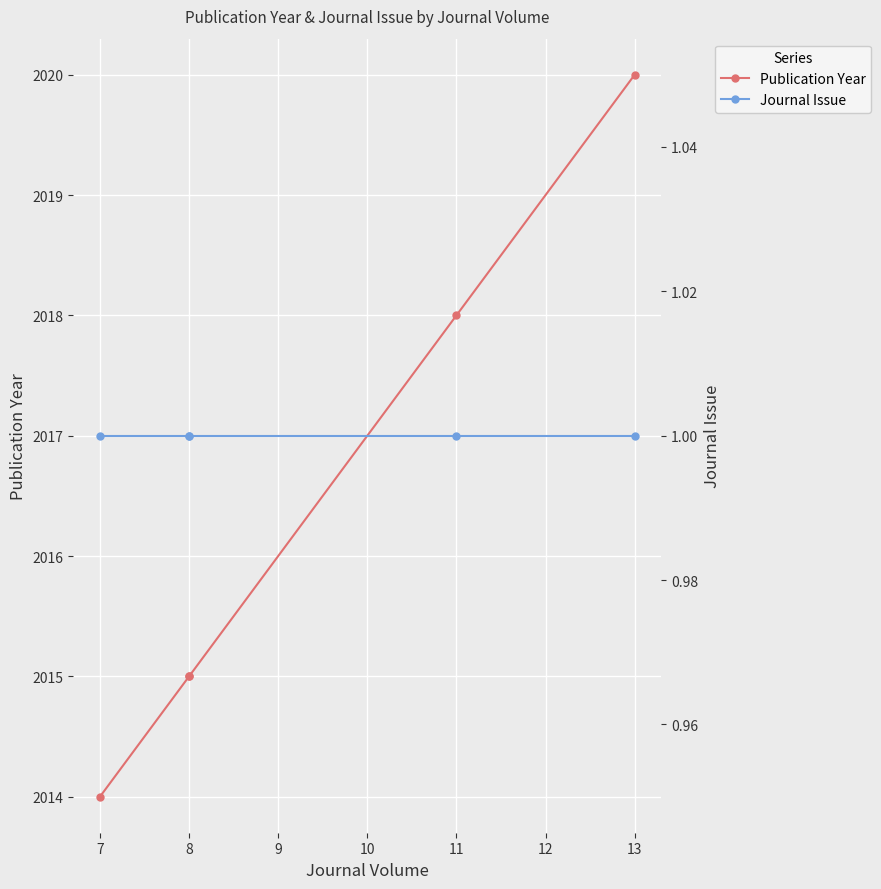

True or false: Journal Issue has a value of 1 at 8.

True